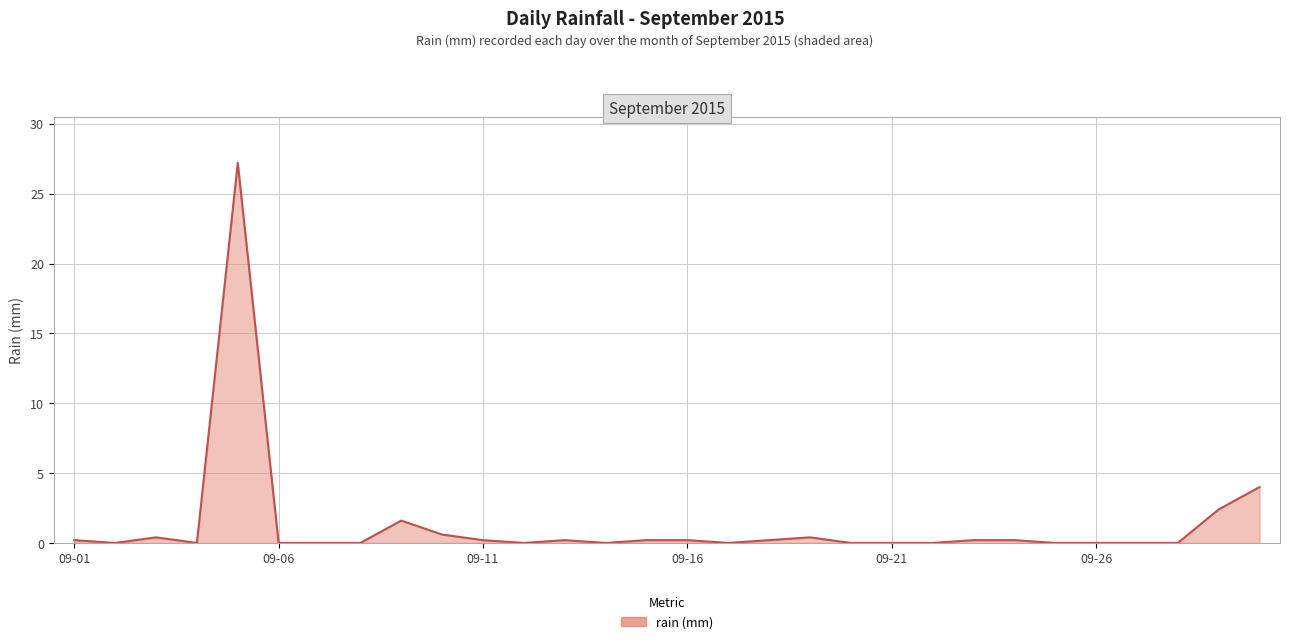

What is the difference between the maximum and minimum values?

27.2